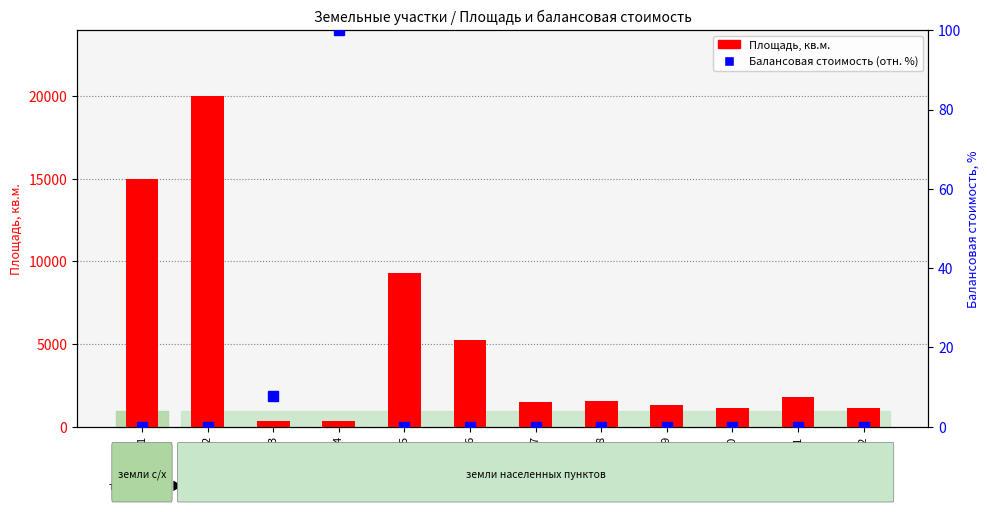

Which series has the largest total across all categories?

Площадь, кв.м.